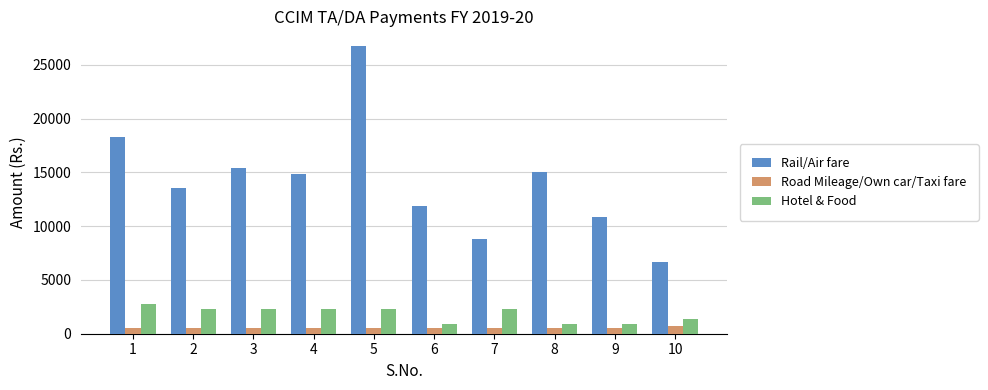

How many groups of bars are there?

10